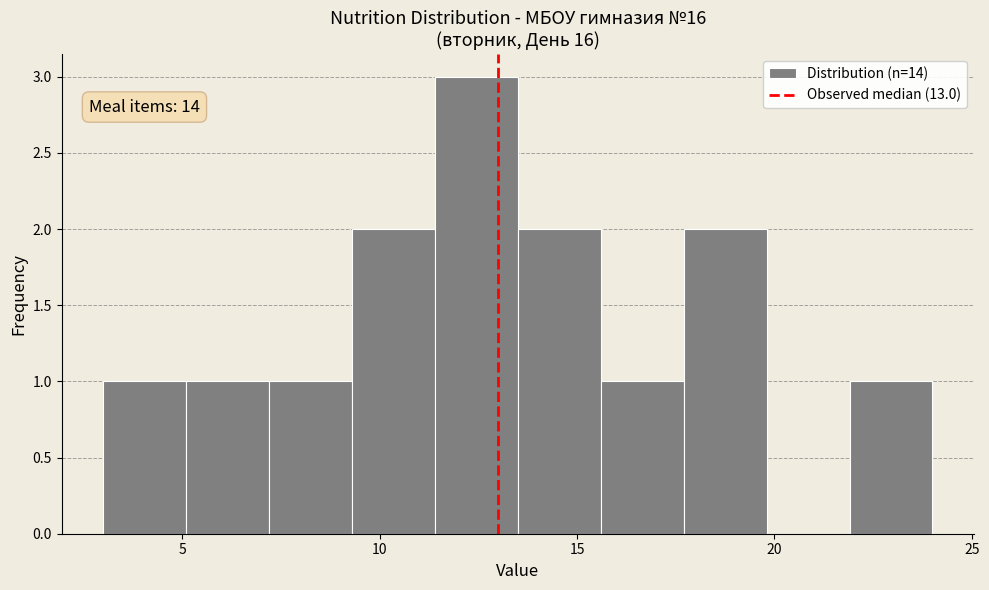

Over which range of the x-axis is the bar tallest?

11.4 to 13.5